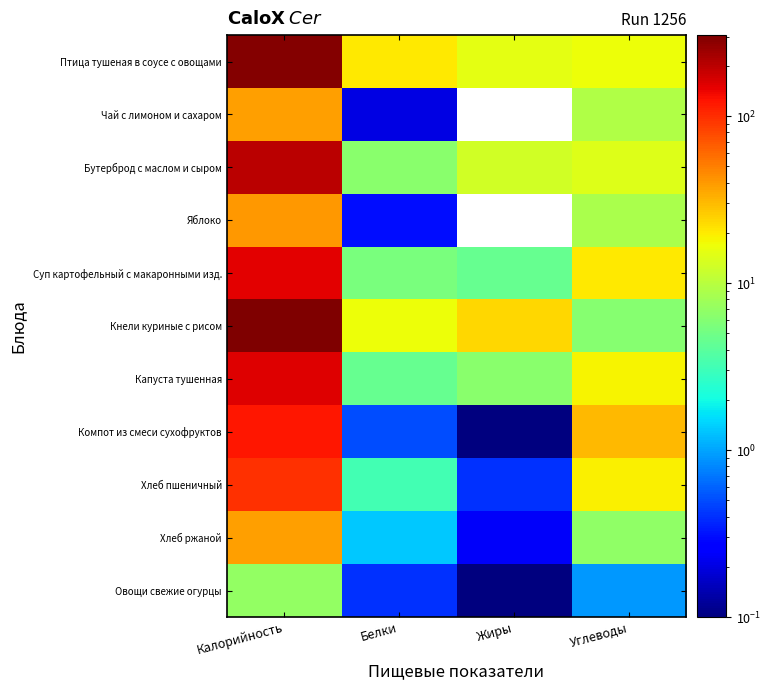

Which series changed the most between Калорийность and Жиры?

Кнели куриные с рисом